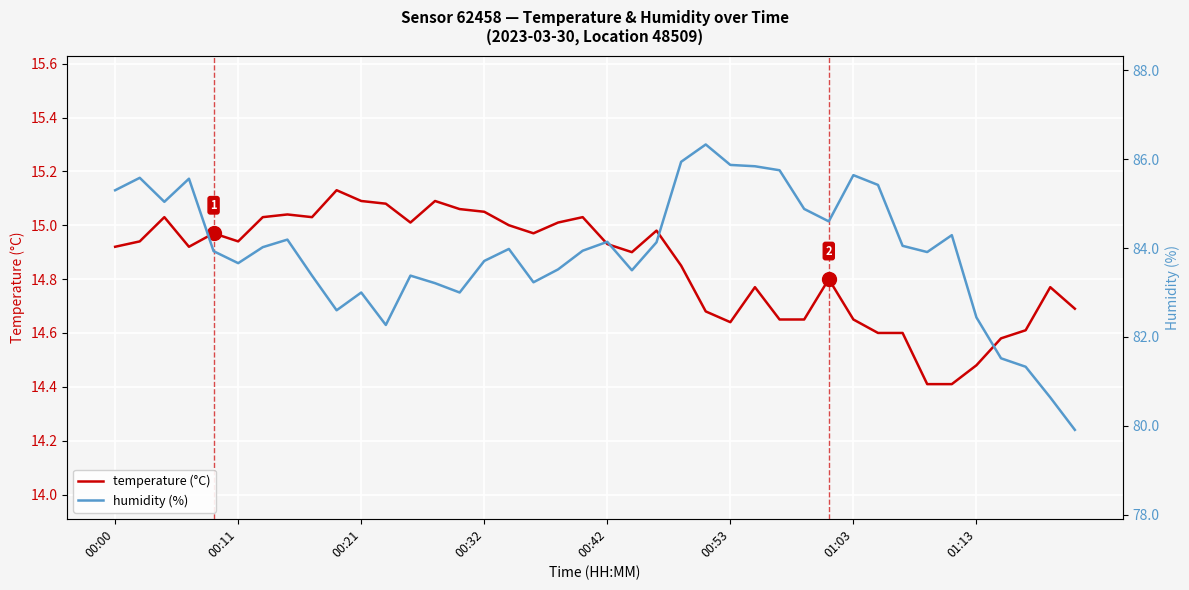

What is the minimum value for temperature (°C)?

14.4